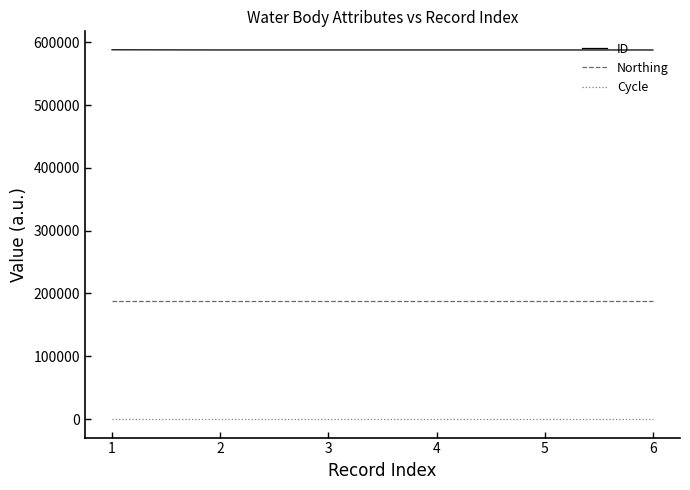

True or false: Northing and ID cross at least once.

False